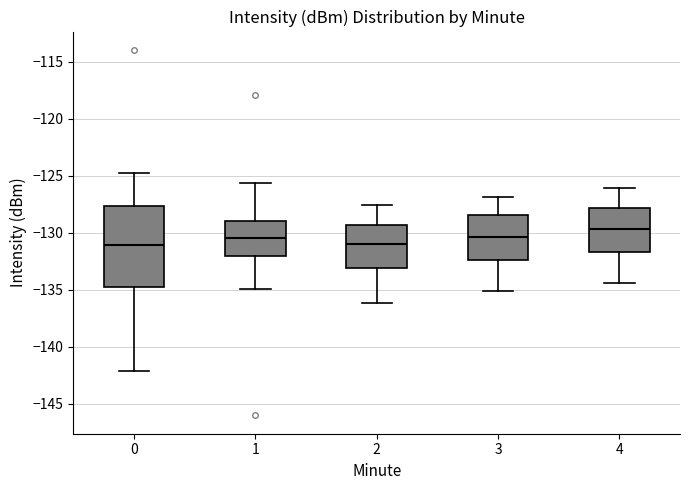

Reading left to right, transcribe this box plot: for each box, give where its median line is, the range the box spans, and where its two whiskers end, as read against the y-axis. The values are not printed on the chart, so give them approximately, as read against the axis.

0: median -131.0, box -134.5 to -127.5, whiskers -142.0 to -124.5
1: median -130.5, box -132.0 to -129.0, whiskers -135.0 to -125.5
2: median -131.0, box -133.0 to -129.5, whiskers -136.0 to -127.5
3: median -130.5, box -132.5 to -128.5, whiskers -135.0 to -127.0
4: median -129.5, box -131.5 to -128.0, whiskers -134.5 to -126.0